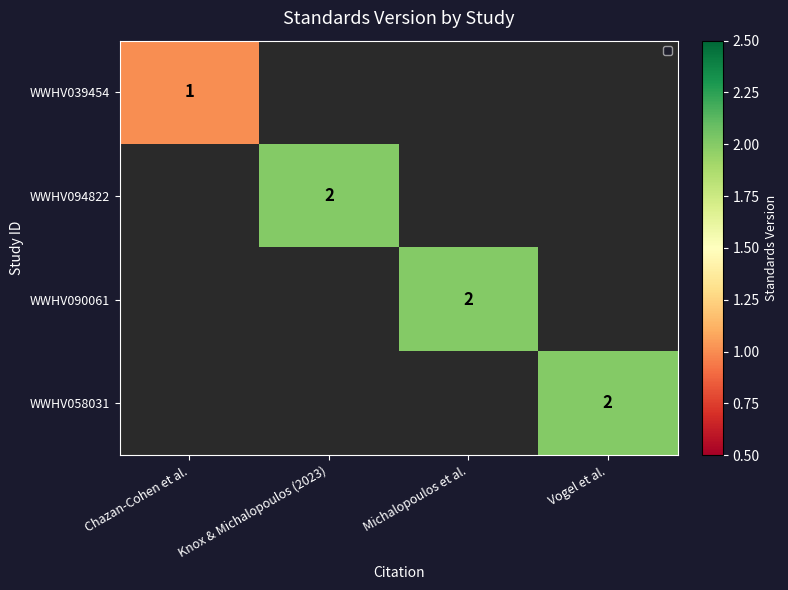

The value of WWHV039454 at Chazan-Cohen et al. is 1. True or false?

True